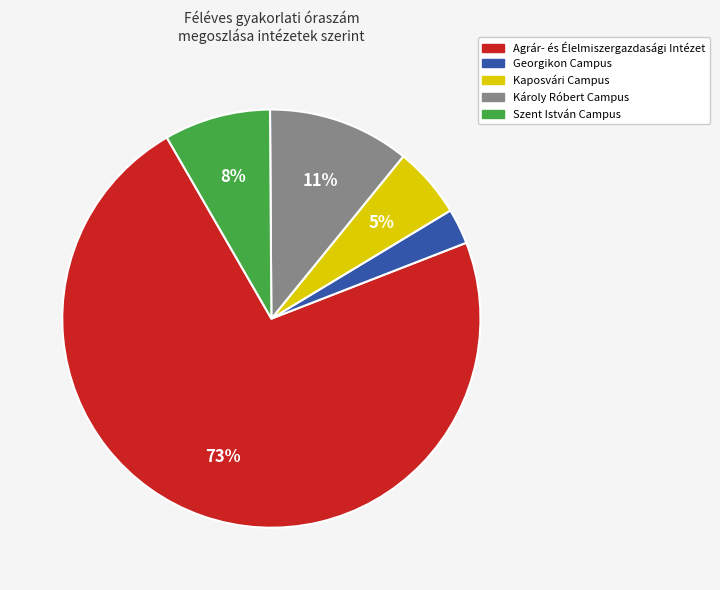

Is it true that Georgikon Campus is 3% of the pie?

True